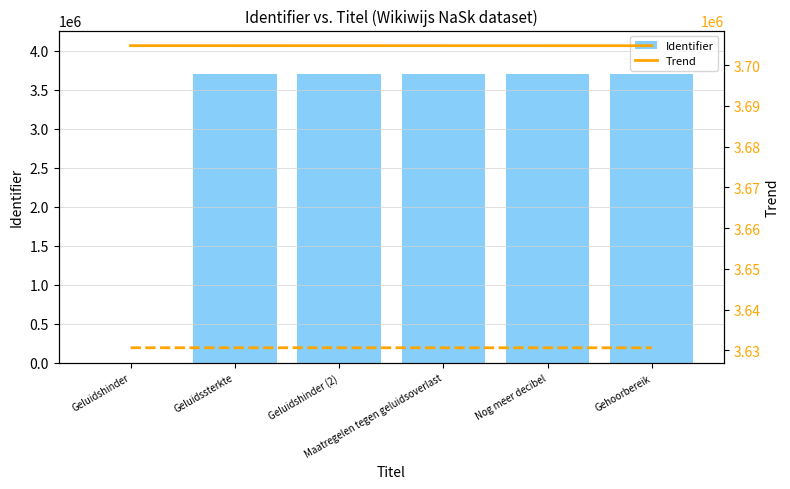

At which label is Trend closest to 3704763?

Geluidshinder (2)